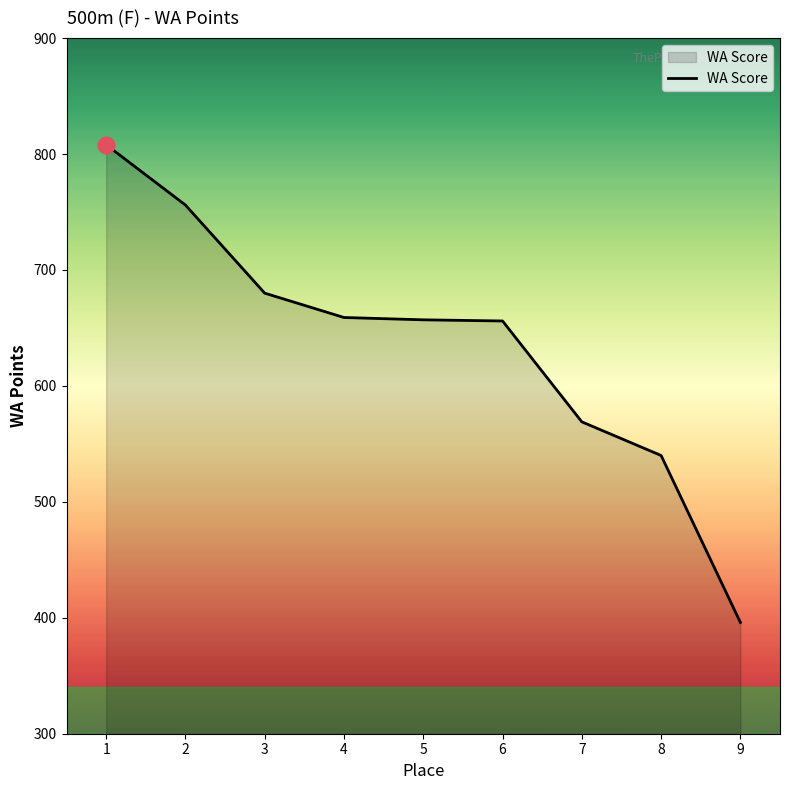

What is the difference between the maximum and minimum values?

412